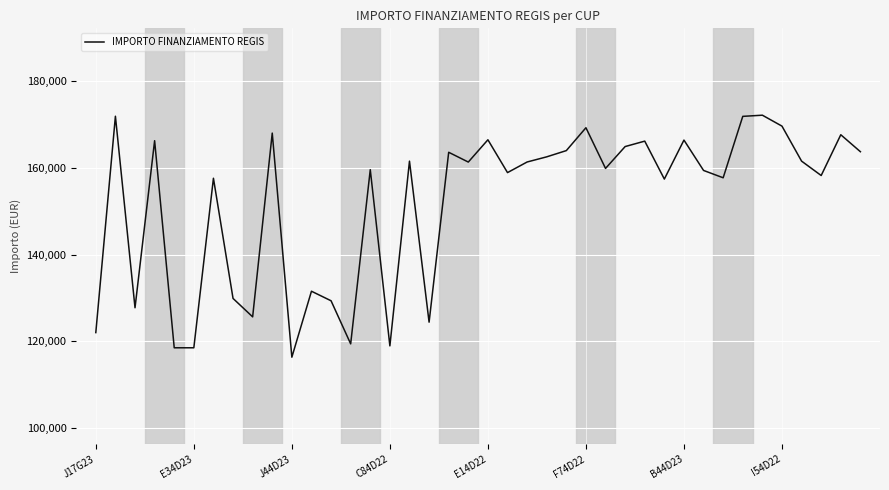

What is the difference between the maximum and minimum values?

55720.4